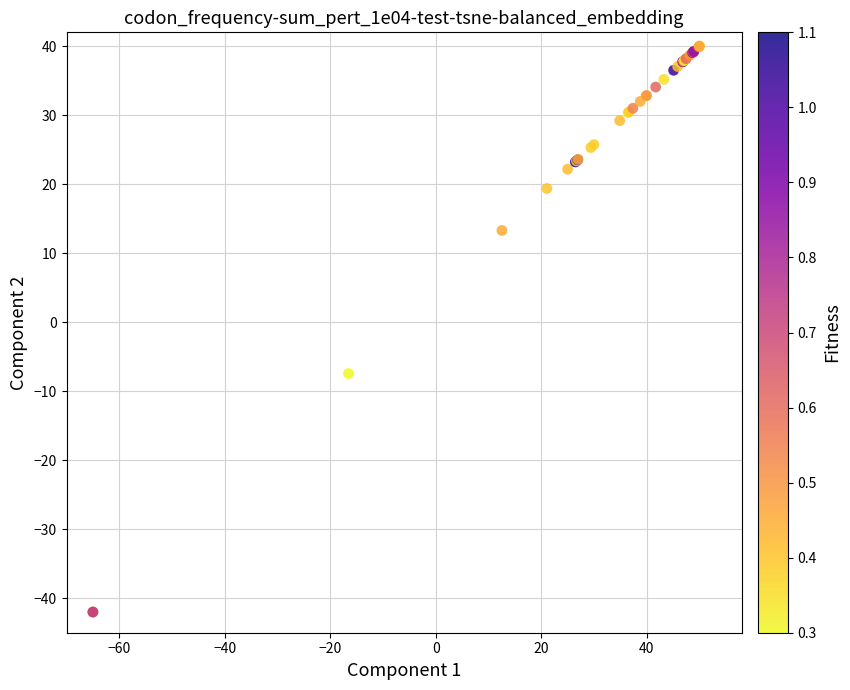

What Y value in the scatter plot is closest to -1?

-7.4